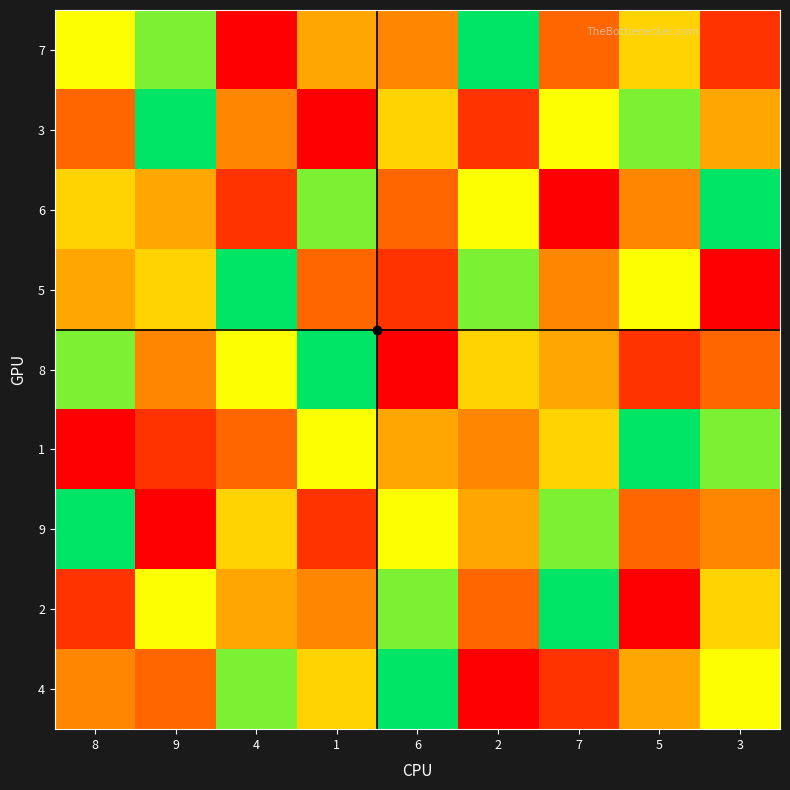

How many series are shown in this chart?

9